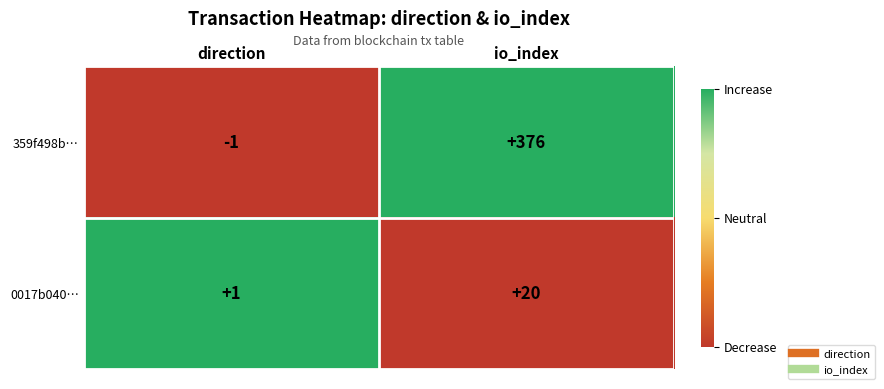

What is the difference between the 0017b040… values at io_index and direction?

19